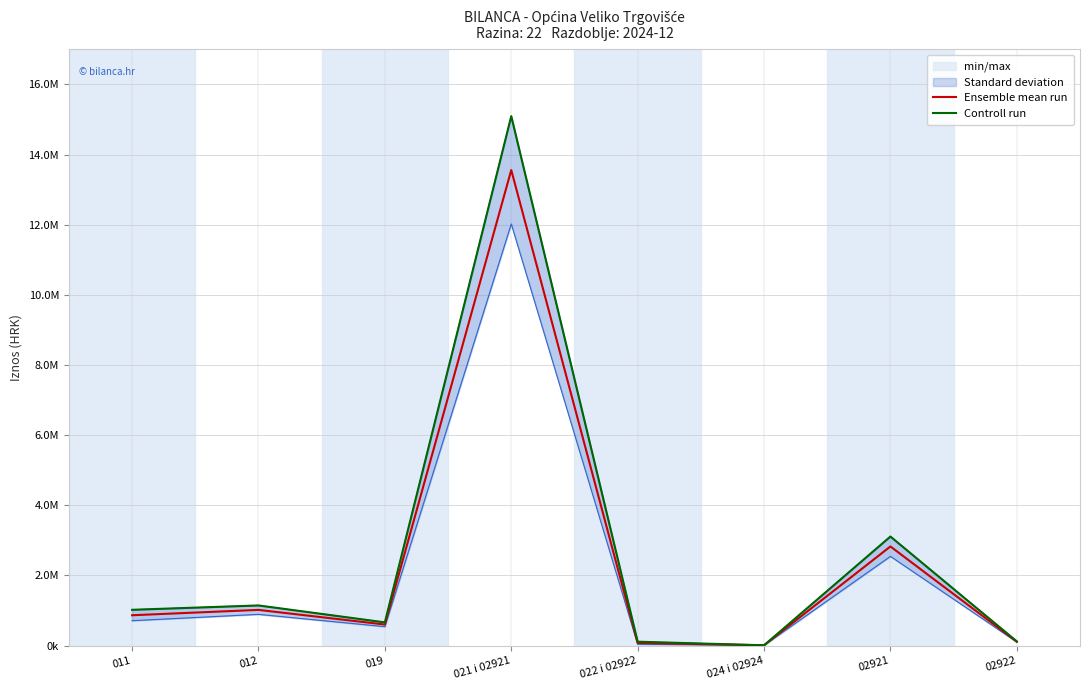

What is the label of the 2nd point from the right?

02921